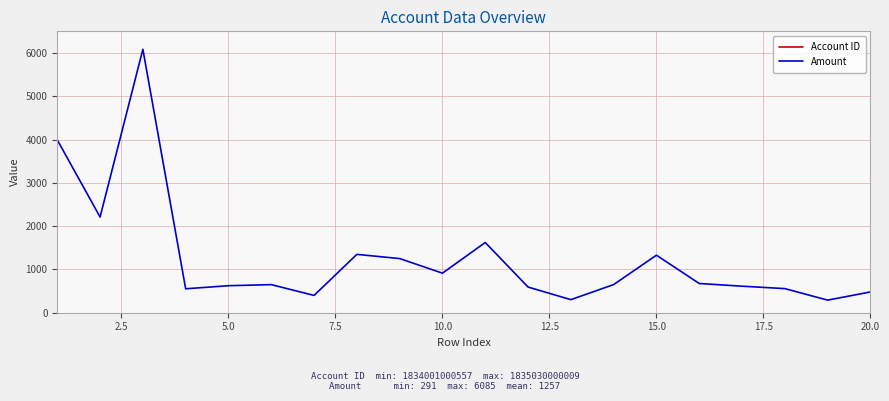

What is the lowest value of the Amount series?

291